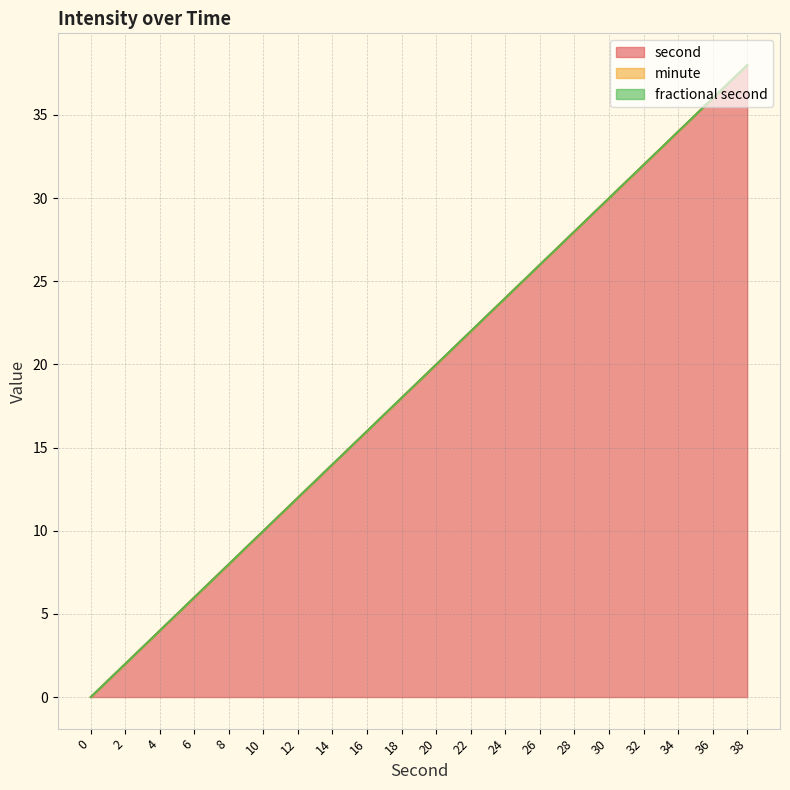

Rank the series by their maximum value, from lowest to highest.

minute, fractional second, second